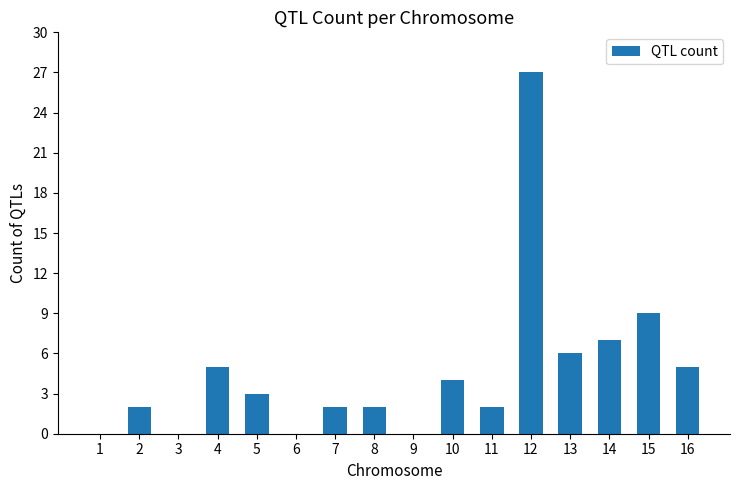

At which category does the chart reach its peak across all series?

12